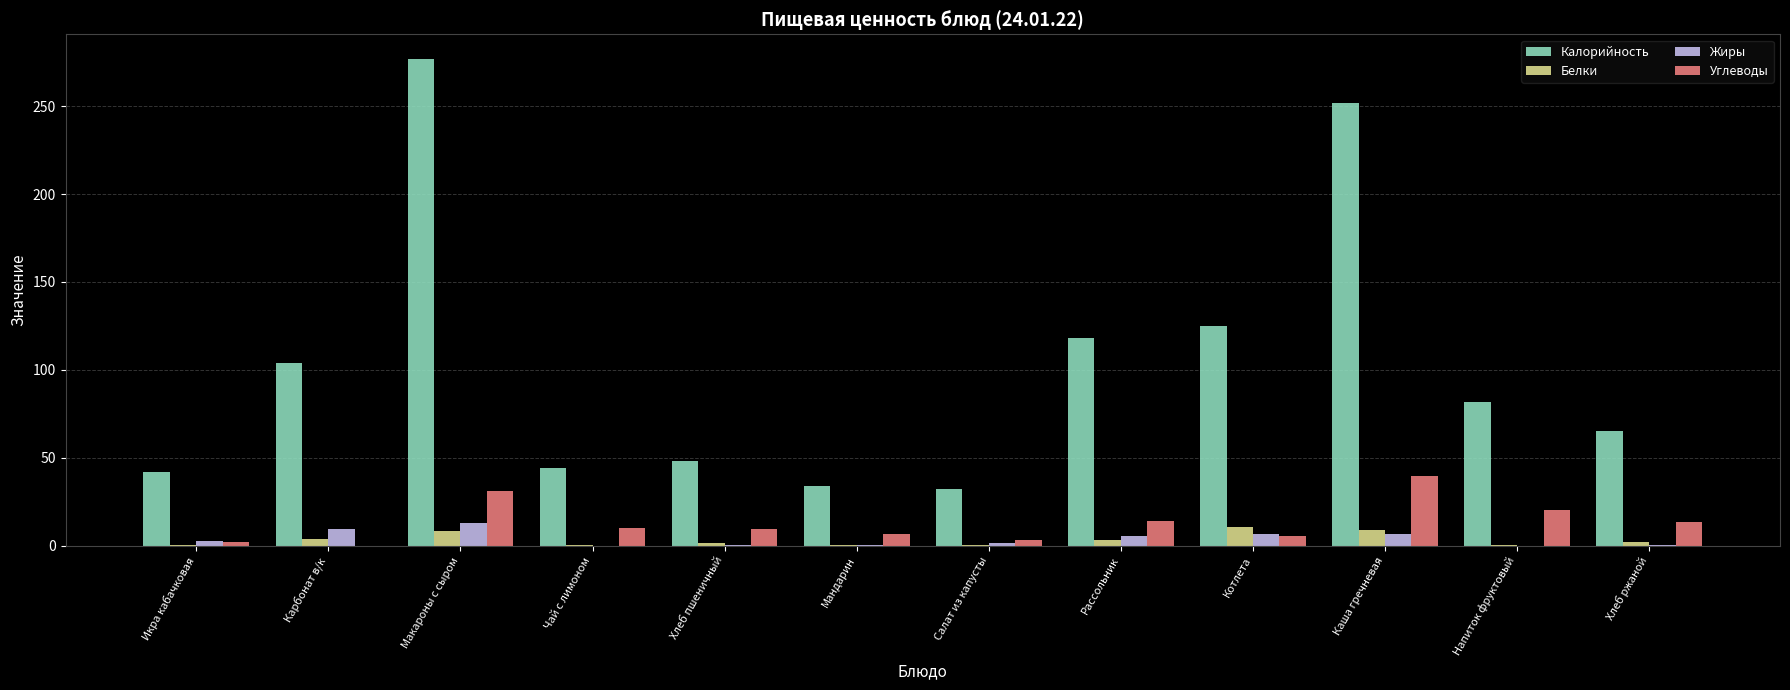

Count the number of data series in this chart.

4